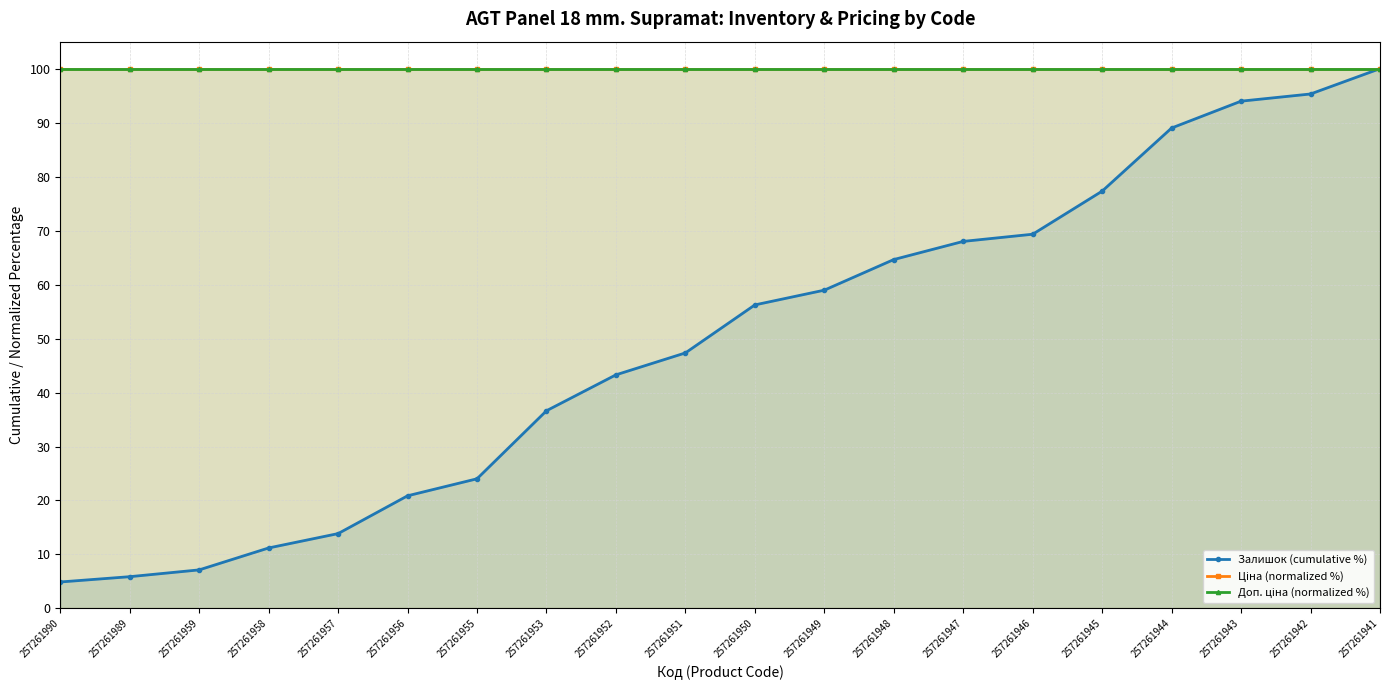

Rank the series by their maximum value, from highest to lowest.

Залишок (cumulative %), Ціна (normalized %), Доп. ціна (normalized %)